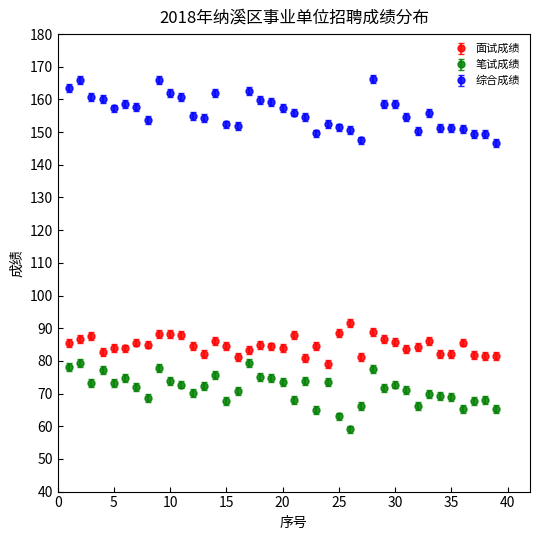

What is the lowest value of the 面试成绩 series?

79.0